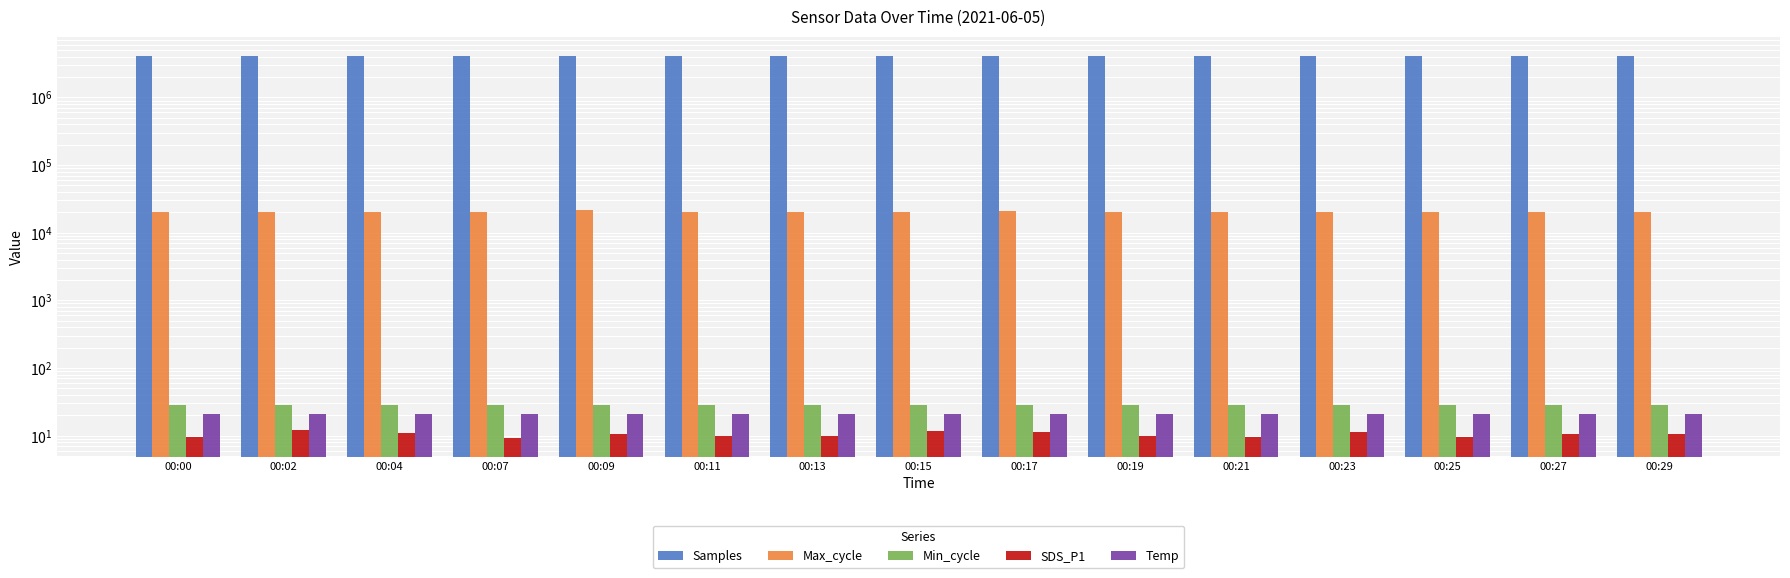

Is it true that SDS_P1 equals 11.5 at 00:15?

True